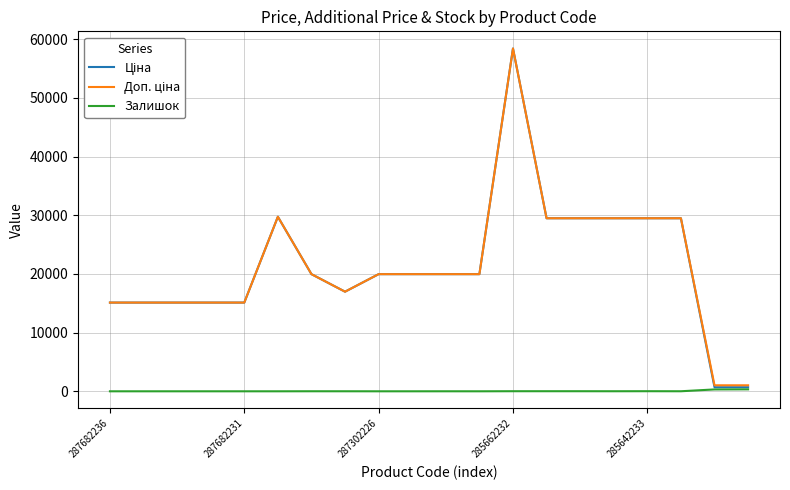

What is the greatest value displayed?

58426.5